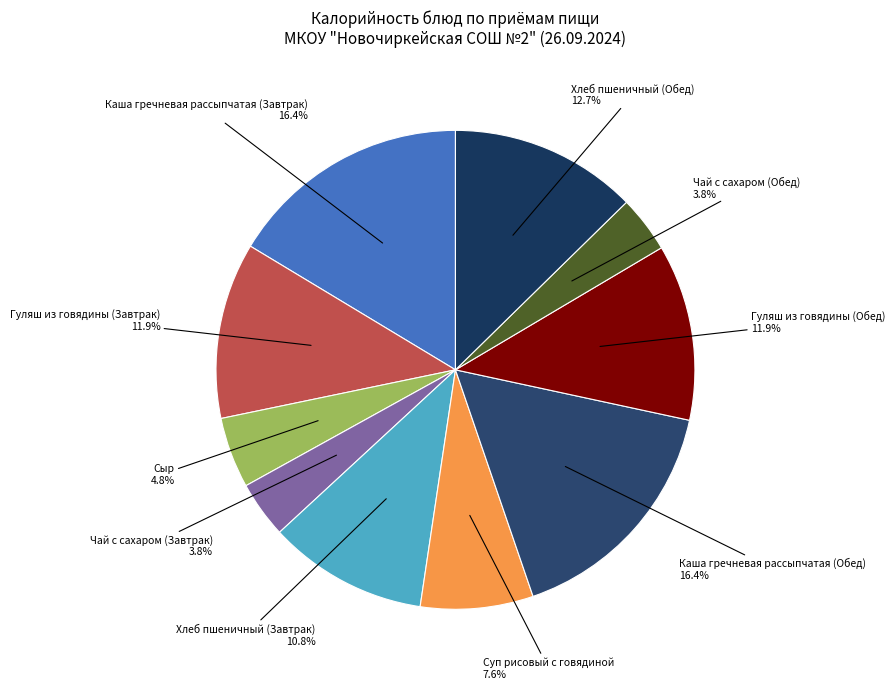

Rank the categories by value from highest to lowest.

Каша гречневая рассыпчатая (Завтрак), Каша гречневая рассыпчатая (Обед), Хлеб пшеничный (Обед), Гуляш из говядины (Завтрак), Гуляш из говядины (Обед), Хлеб пшеничный (Завтрак), Суп рисовый с говядиной, Сыр, Чай с сахаром (Завтрак), Чай с сахаром (Обед)